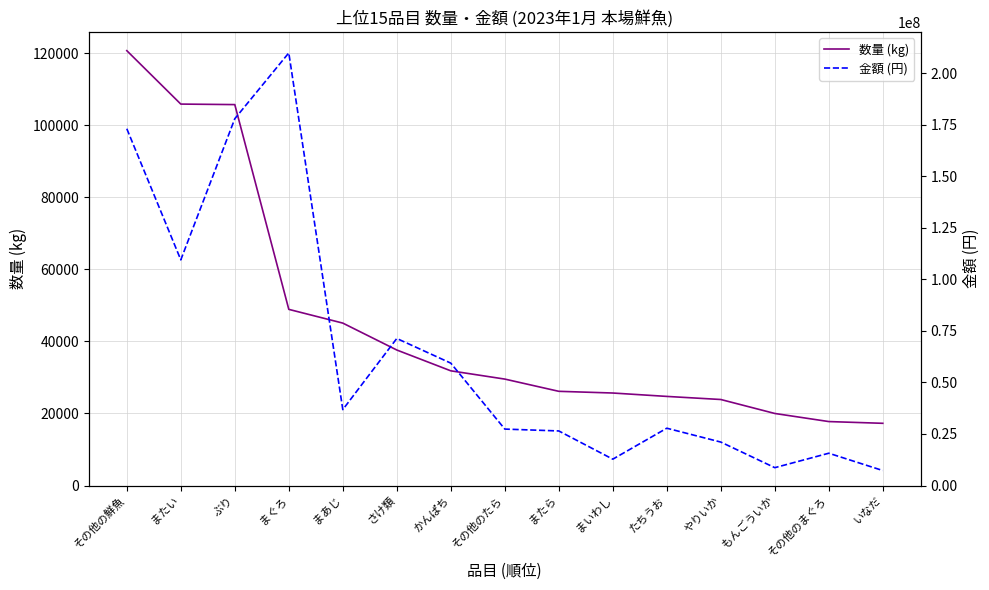

What is the sum of the 金額 (円) values at もんごういか and まいわし?

21434978